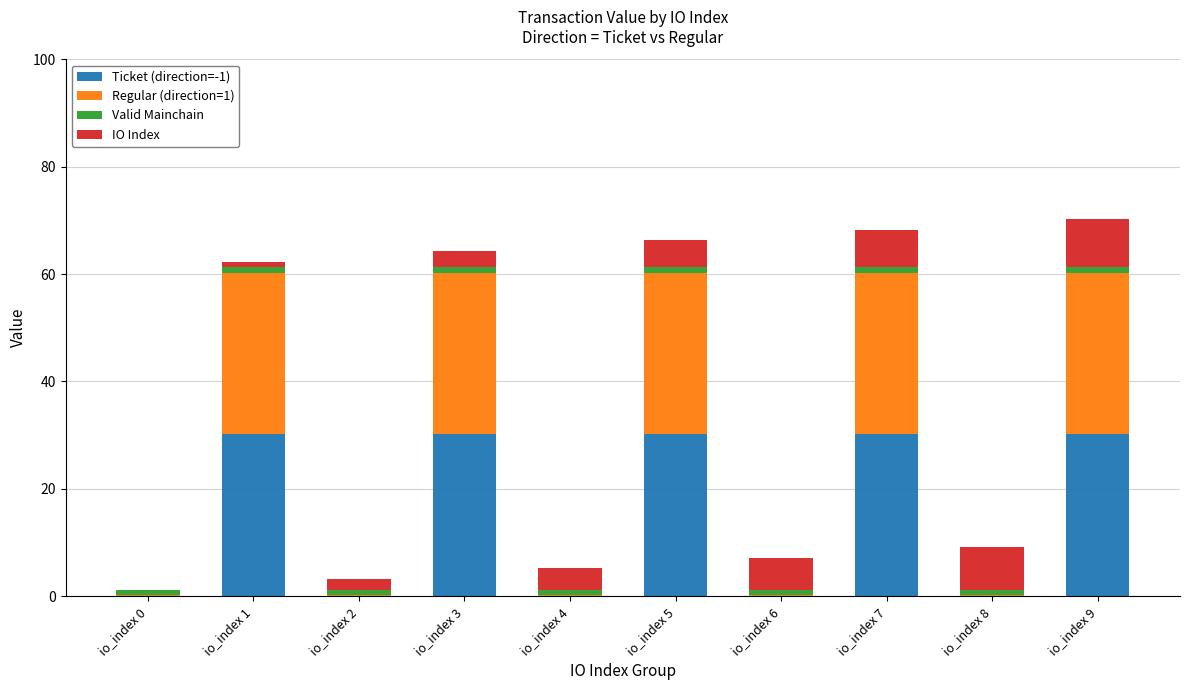

What are all the series names shown in the legend?

Ticket (direction=-1), Regular (direction=1), Valid Mainchain, IO Index